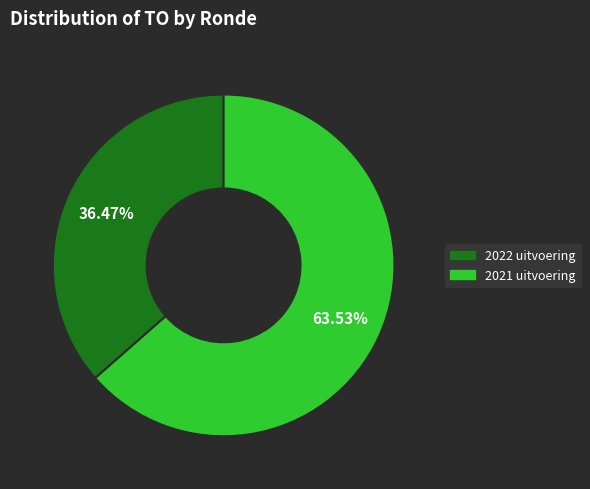

Rank the categories by value from highest to lowest.

2021 uitvoering, 2022 uitvoering